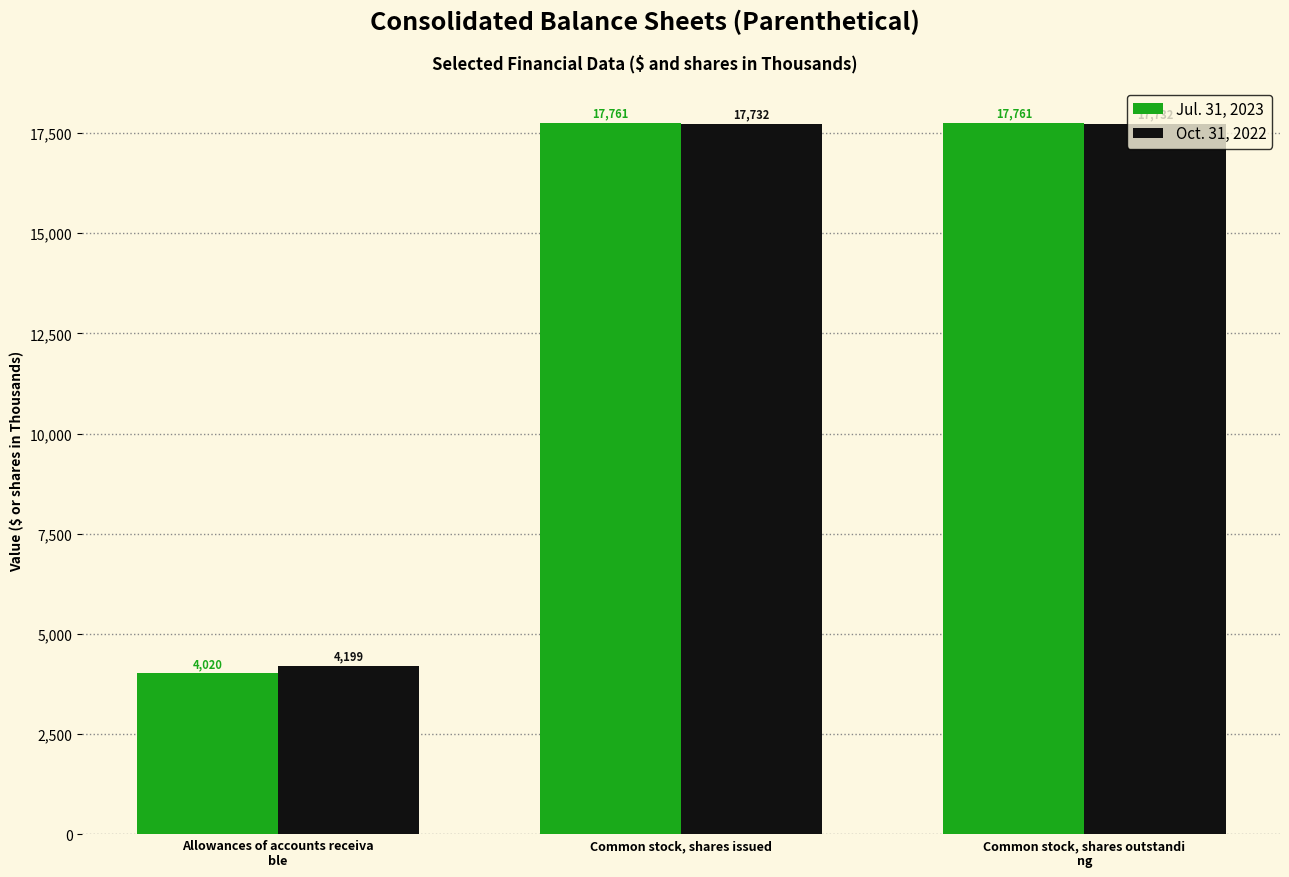

List the series in order of their peak value, highest first.

Jul. 31, 2023, Oct. 31, 2022